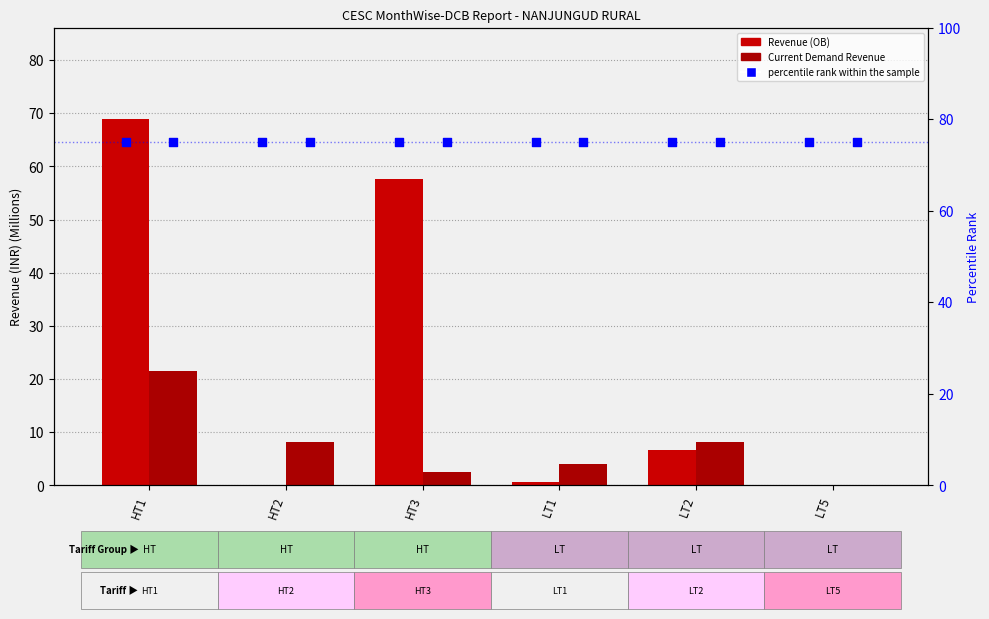

Which series contains the highest Y value?

percentile rank within the sample